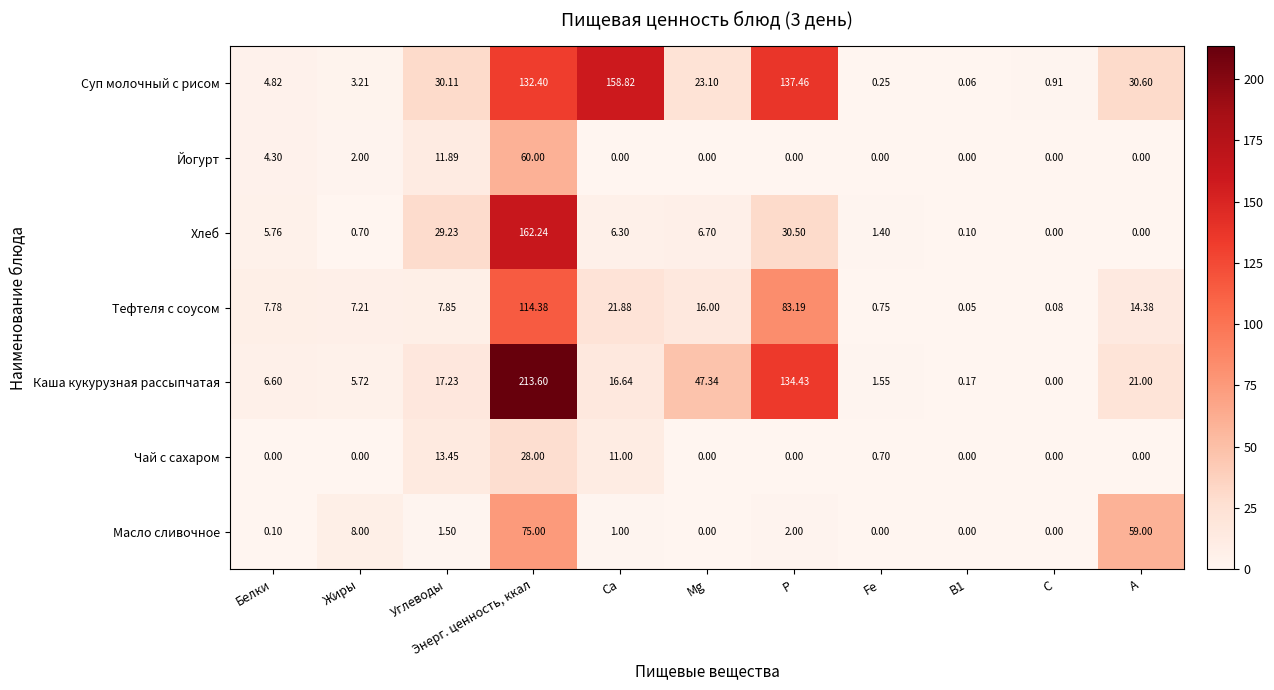

Count the number of categories in the chart.

11